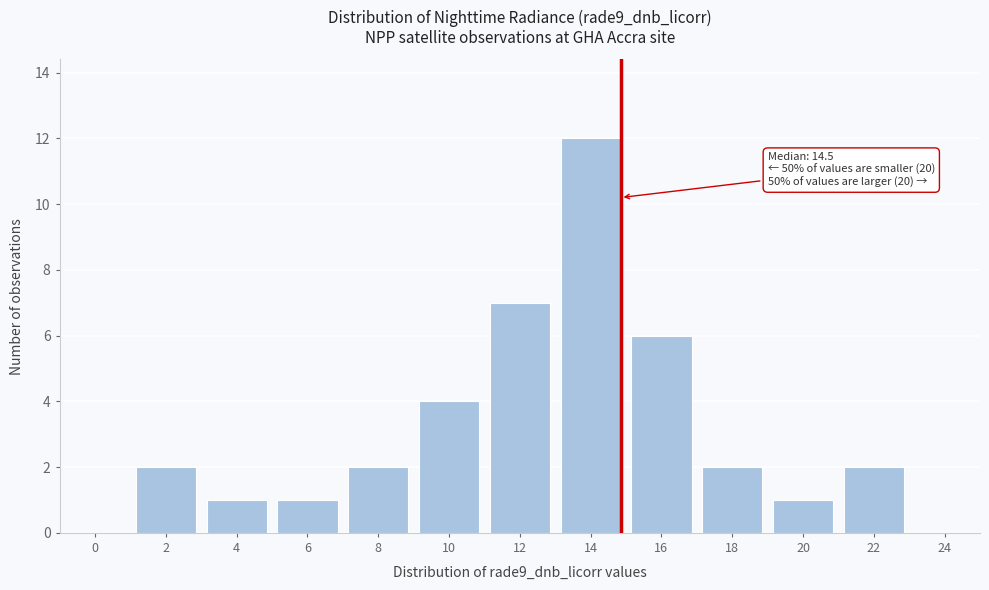

Reading left to right, extract all data points from this chart.

0=0	2=2	4=1	6=1	8=2	10=4	12=7	14=12	16=6	18=2	20=1	22=2	24=0